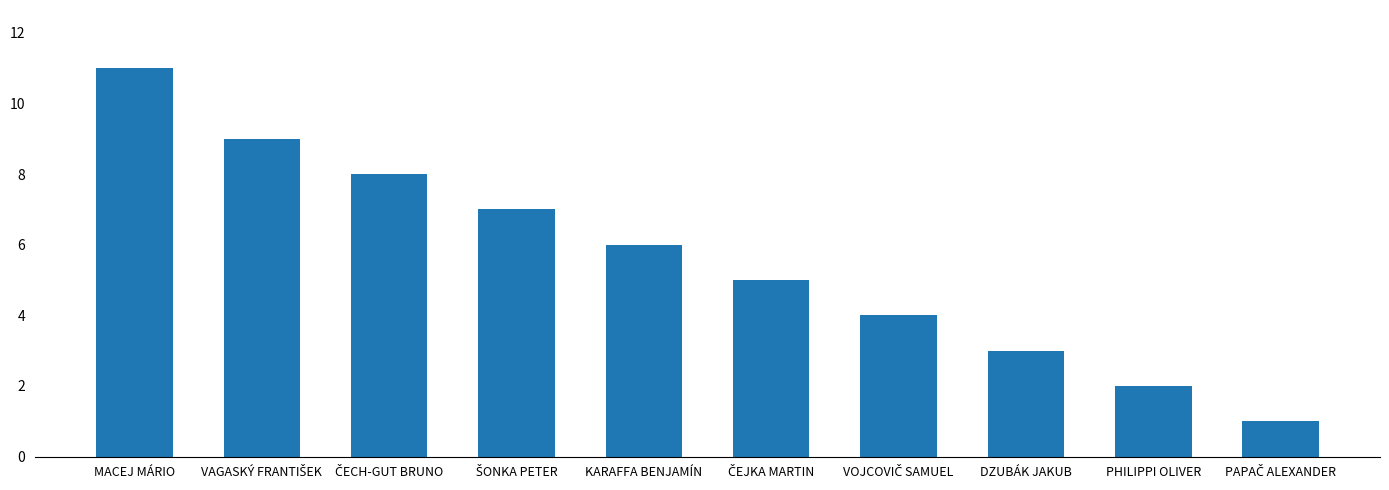

Reading left to right, extract all data points from this chart.

11	9	8	7	6	5	4	3	2	1